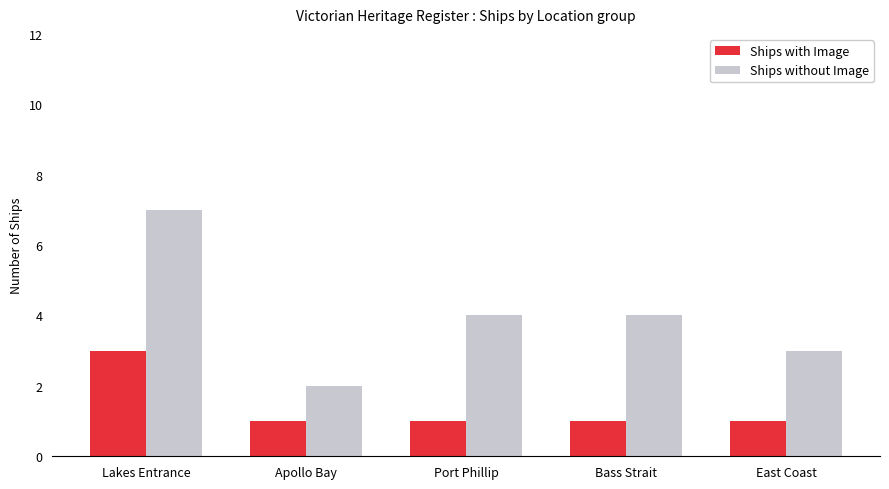

What is the maximum value for Ships with Image?

3